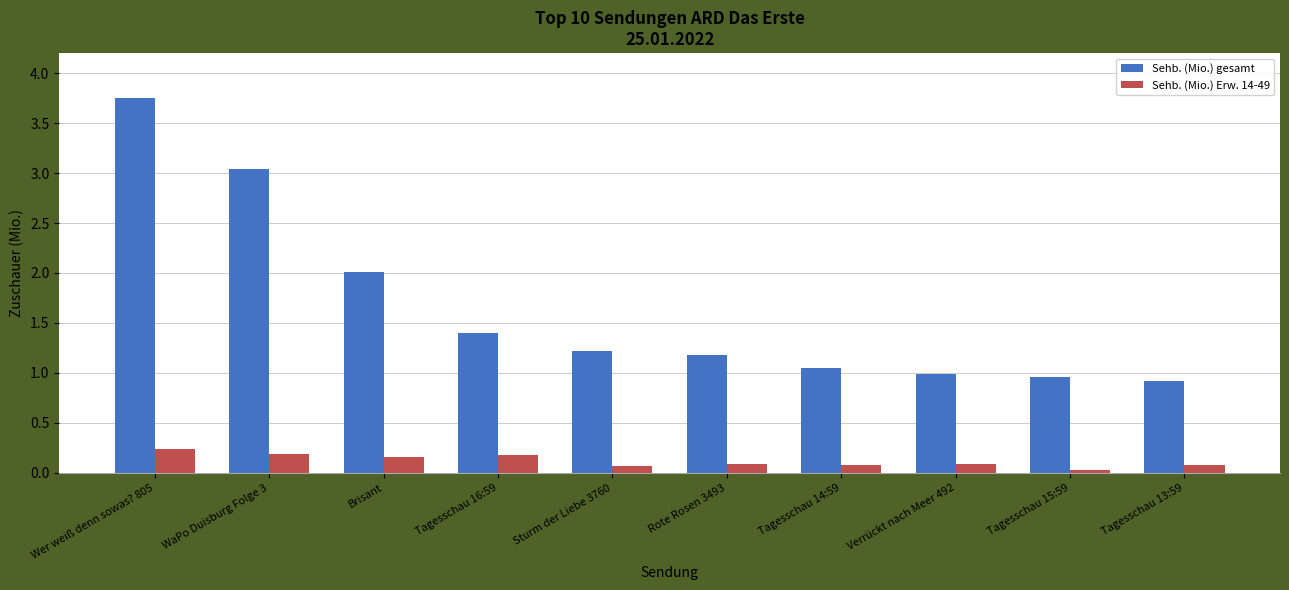

How many categories are shown in the chart?

10